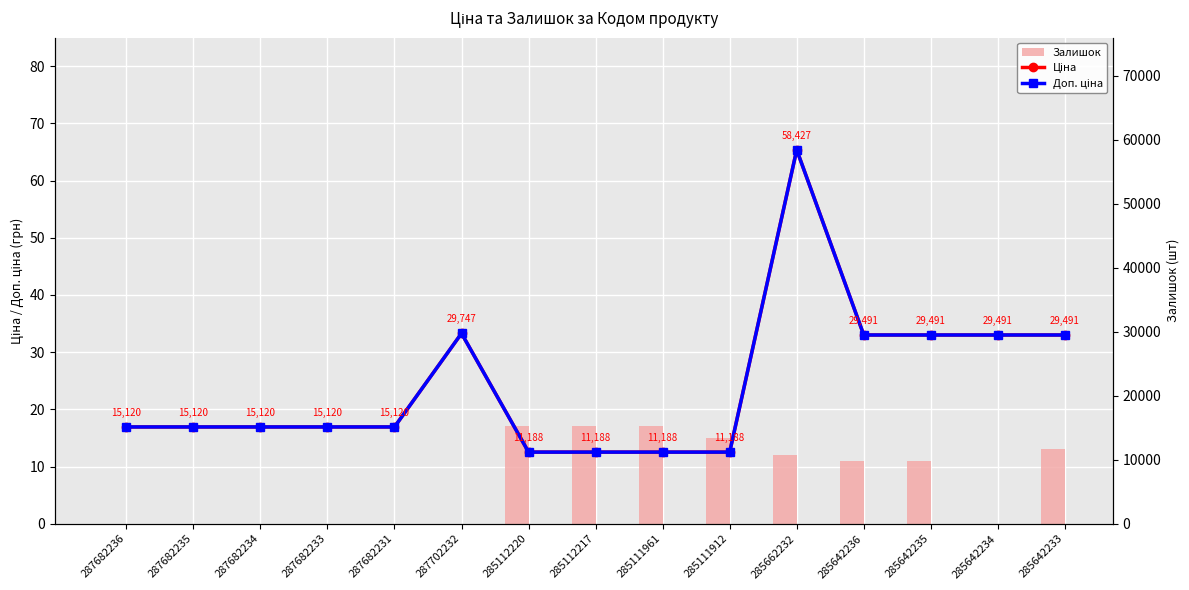

At which category is the sum across all series the highest?

285662232